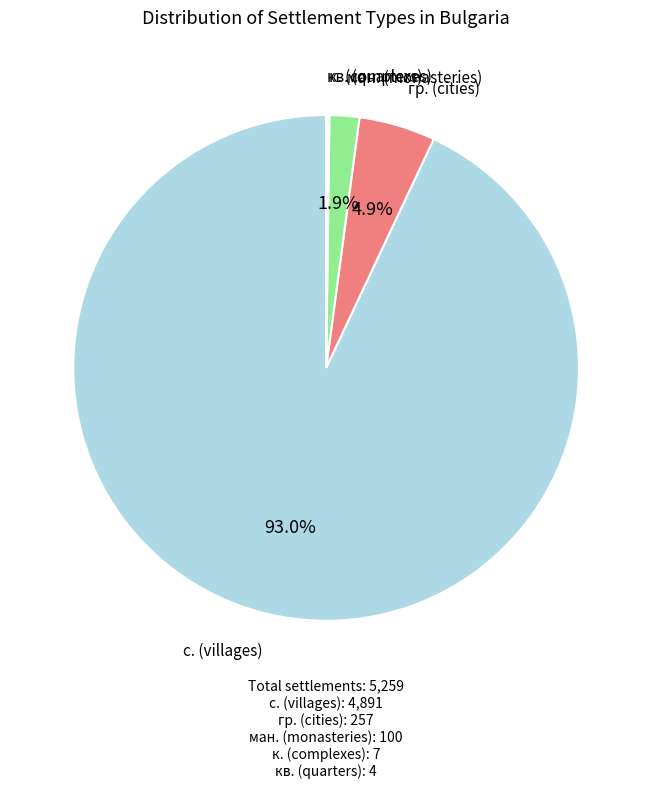

Which category has the biggest portion of the pie?

с. (villages)